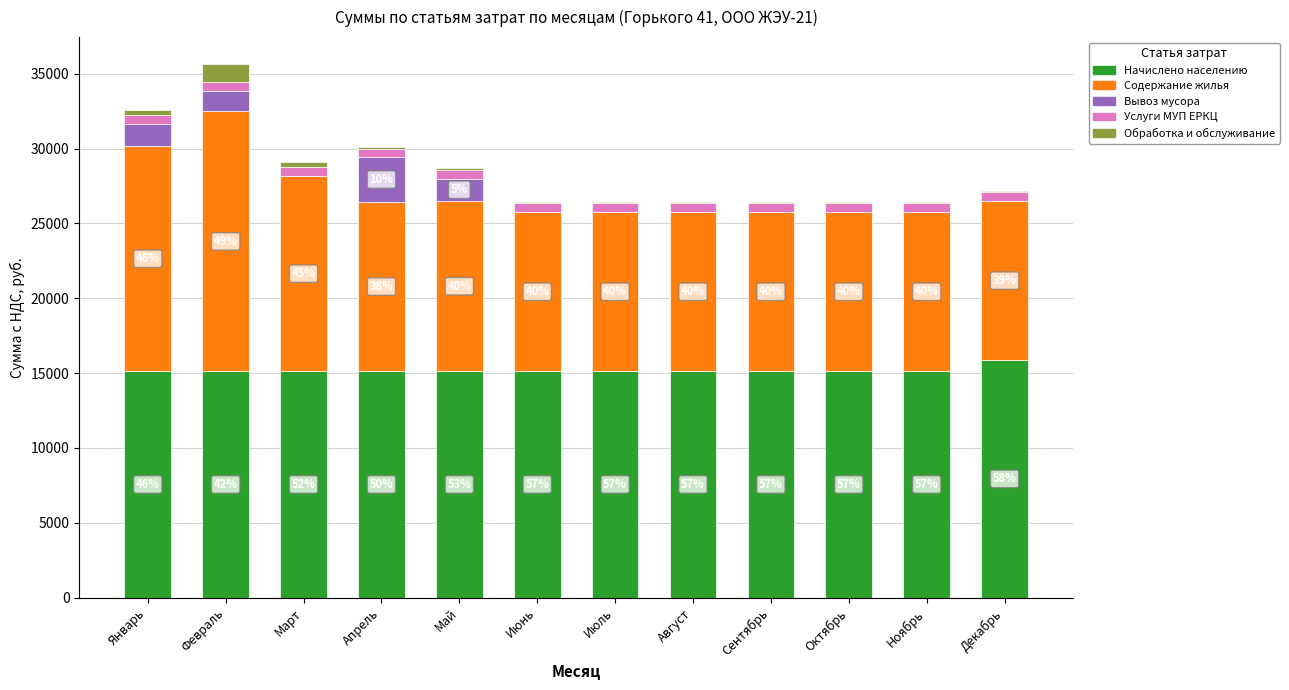

How many series are shown in this chart?

5